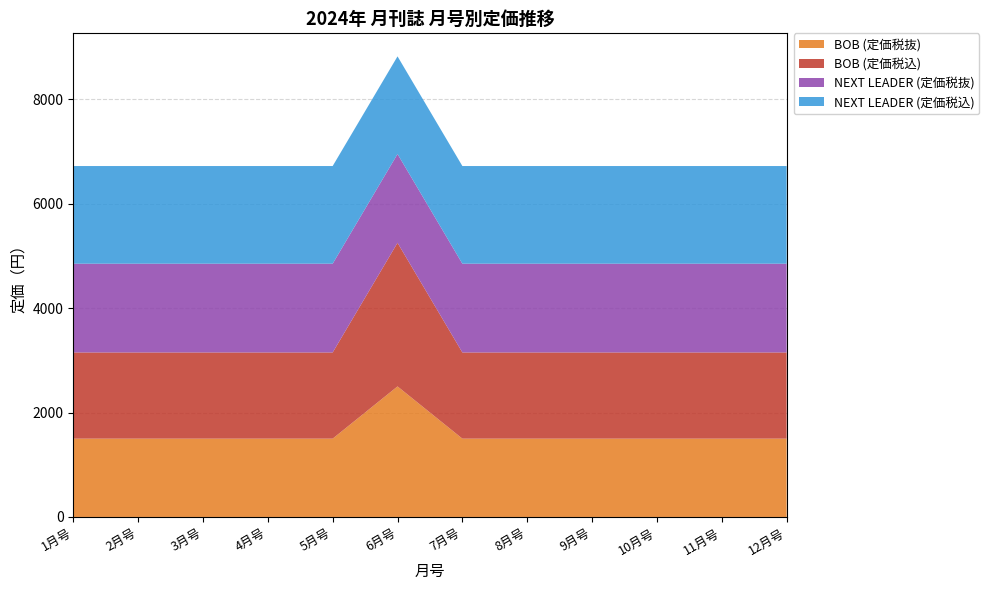

Reading left to right, transcribe all the data shown in this chart.

BOB (定価税抜): 1月号=1500	2月号=1500	3月号=1500	4月号=1500	5月号=1500	6月号=2500	7月号=1500	8月号=1500	9月号=1500	10月号=1500	11月号=1500	12月号=1500
BOB (定価税込): 1月号=1650	2月号=1650	3月号=1650	4月号=1650	5月号=1650	6月号=2750	7月号=1650	8月号=1650	9月号=1650	10月号=1650	11月号=1650	12月号=1650
NEXT LEADER (定価税抜): 1月号=1700	2月号=1700	3月号=1700	4月号=1700	5月号=1700	6月号=1700	7月号=1700	8月号=1700	9月号=1700	10月号=1700	11月号=1700	12月号=1700
NEXT LEADER (定価税込): 1月号=1870	2月号=1870	3月号=1870	4月号=1870	5月号=1870	6月号=1870	7月号=1870	8月号=1870	9月号=1870	10月号=1870	11月号=1870	12月号=1870